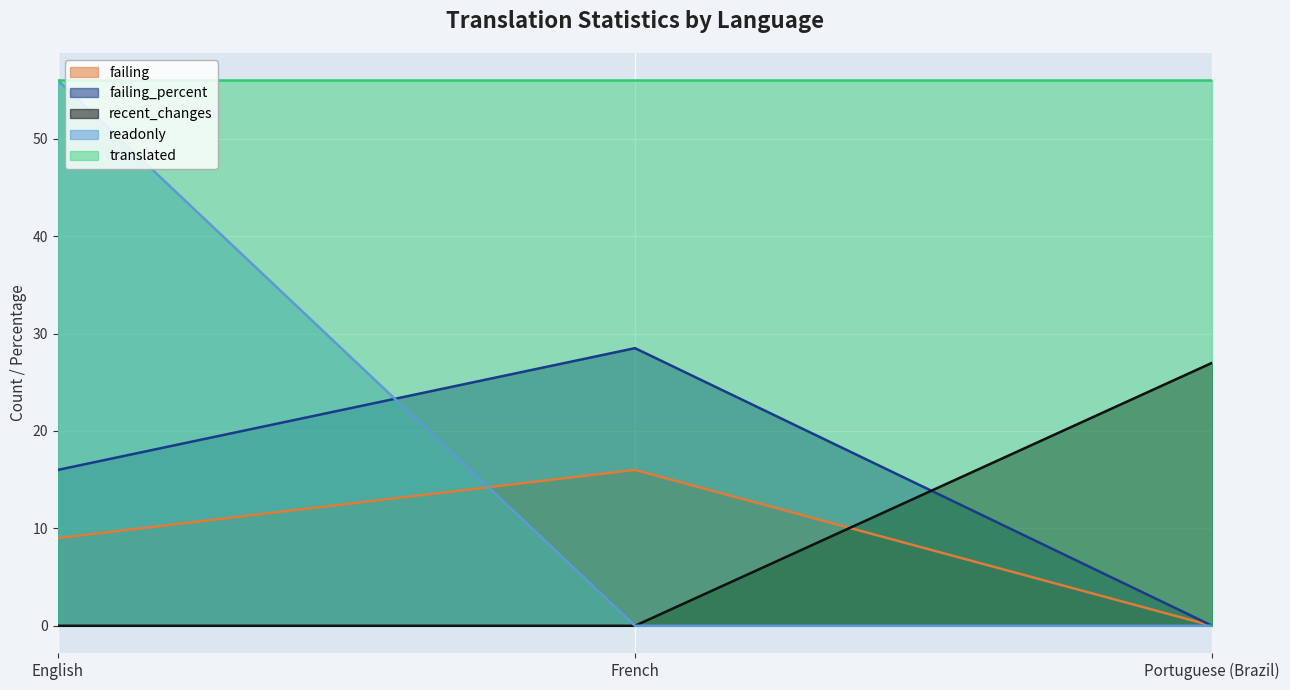

How many values in the failing series exceed 9?

1